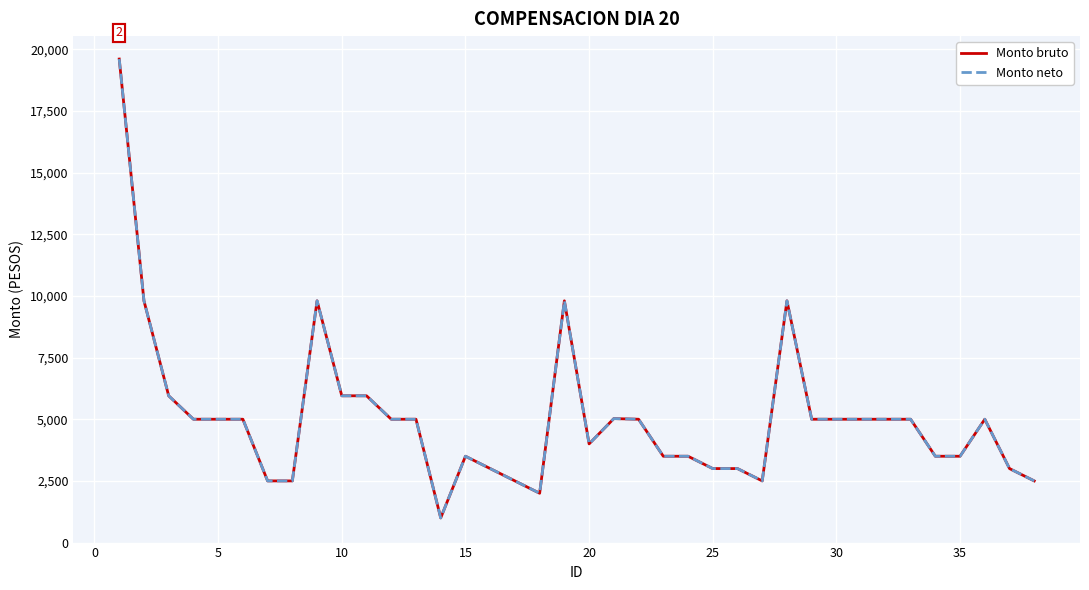

Is this an area chart (filled region under the line)?

No